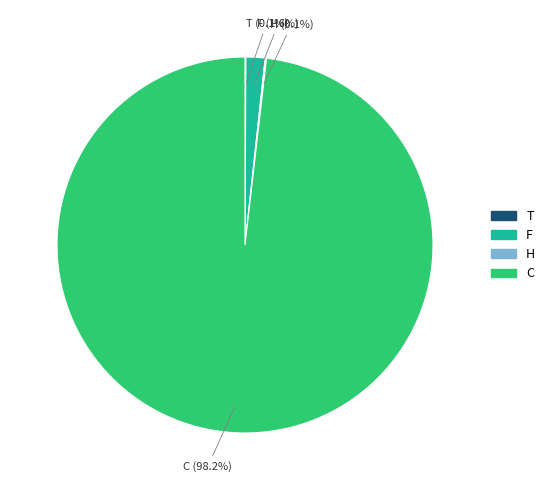

What percentage do F and C together represent?

99.8%